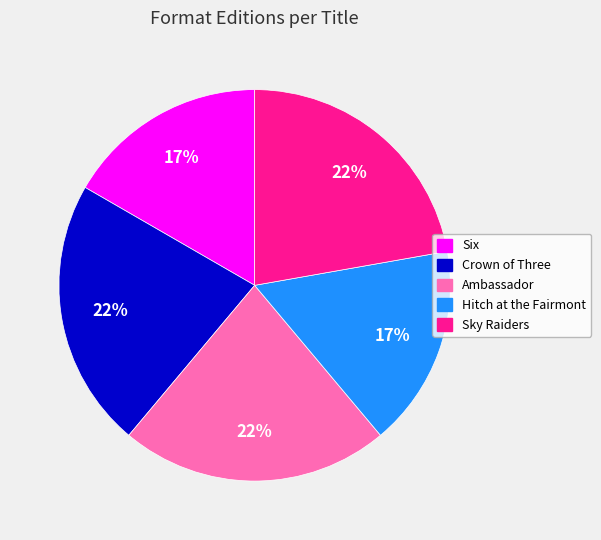

Does Hitch at the Fairmont represent more than half of the total?

No